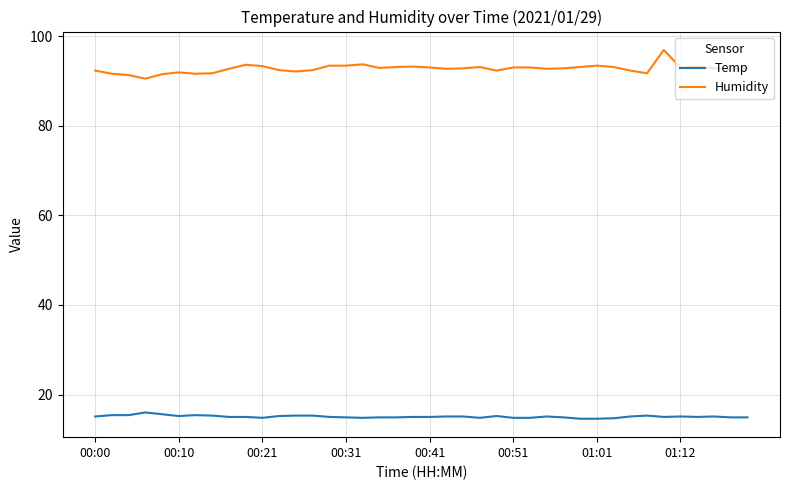

True or false: Temp has more than 0 points higher than both neighbors.

True